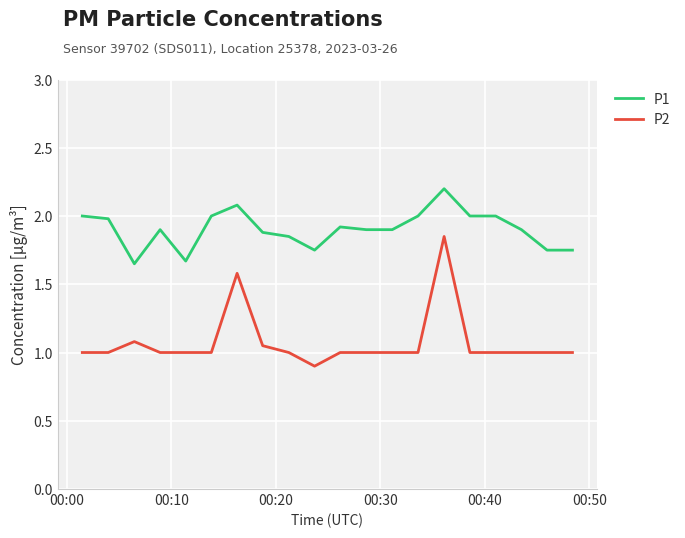

Which series has the largest total across all categories?

P1